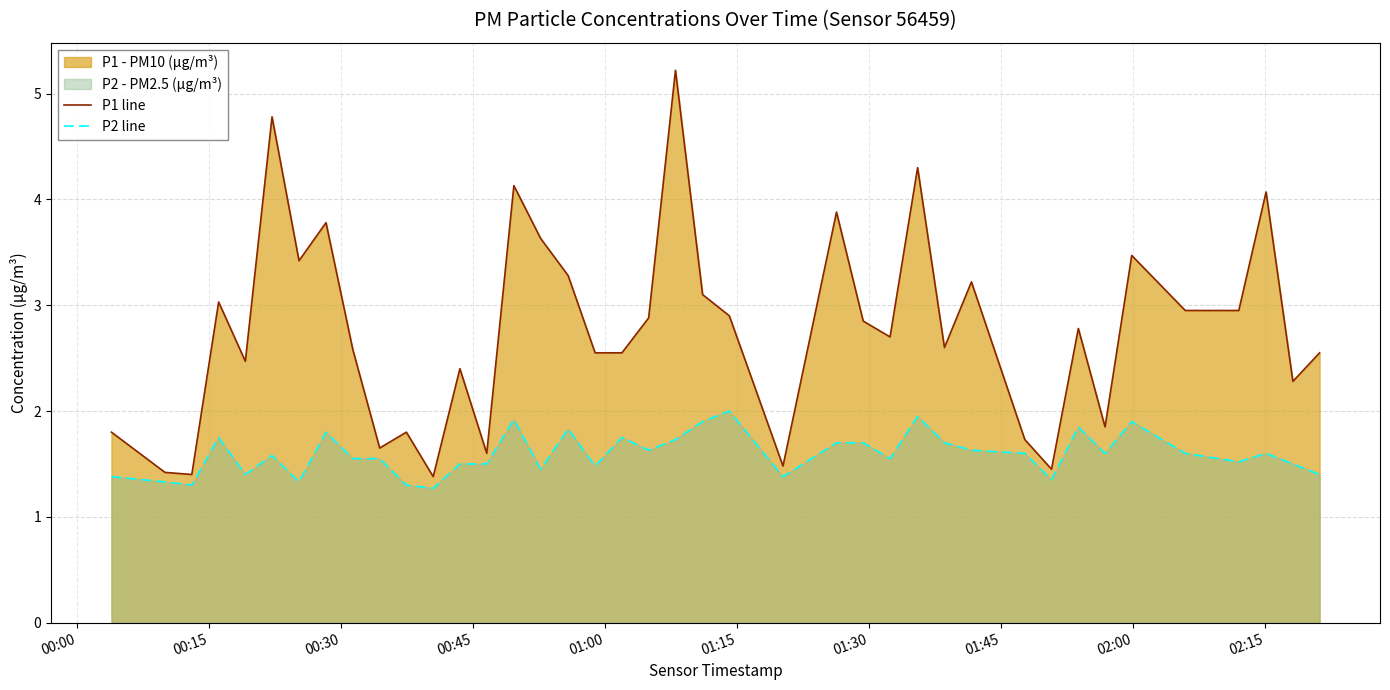

Which series has the largest range (max minus min)?

P1 line